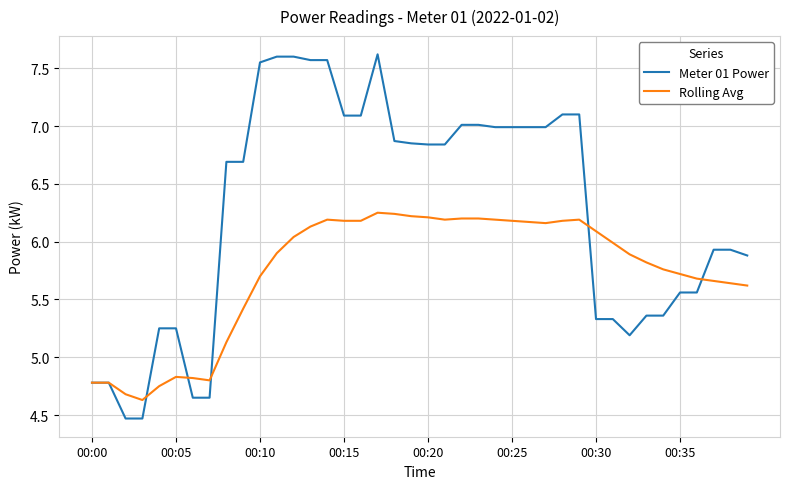

What is the maximum value shown in the chart?

7.6